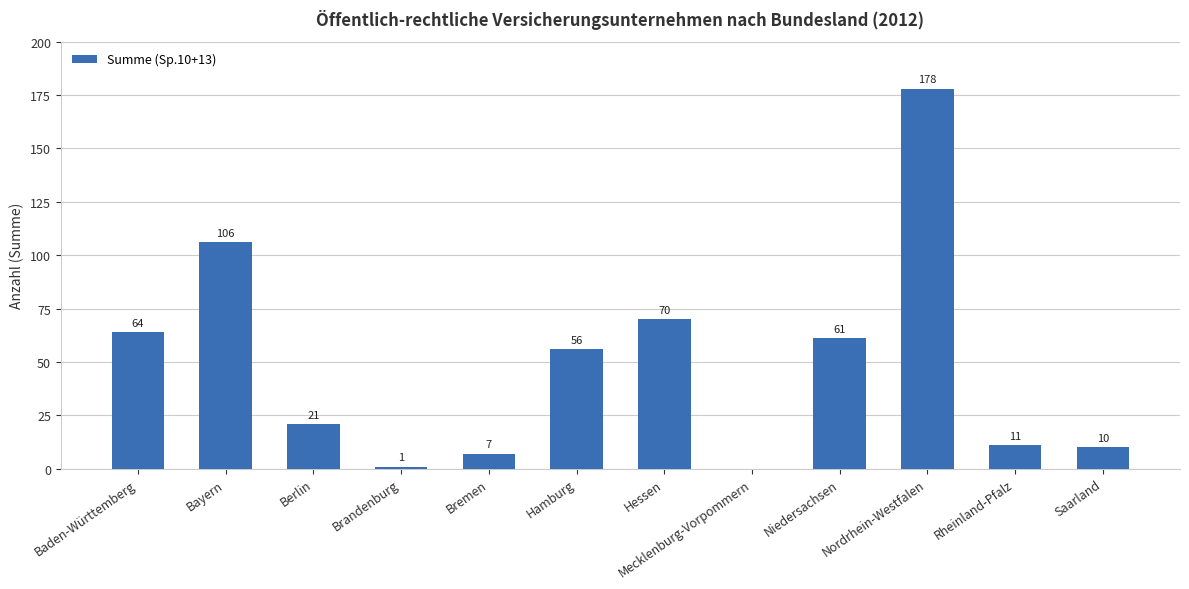

Is it true that the value at Niedersachsen is 103?

False